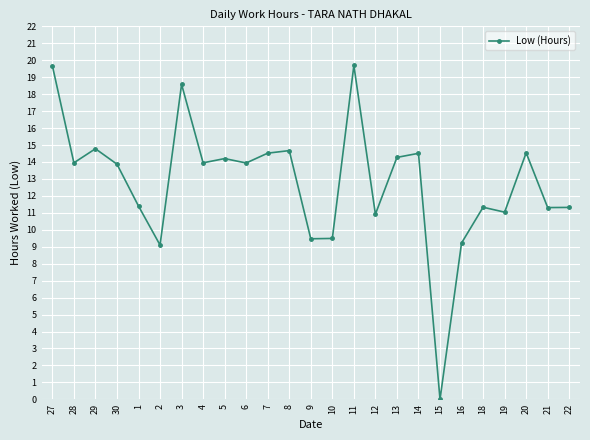

At which category does the data reach its first local peak?

29